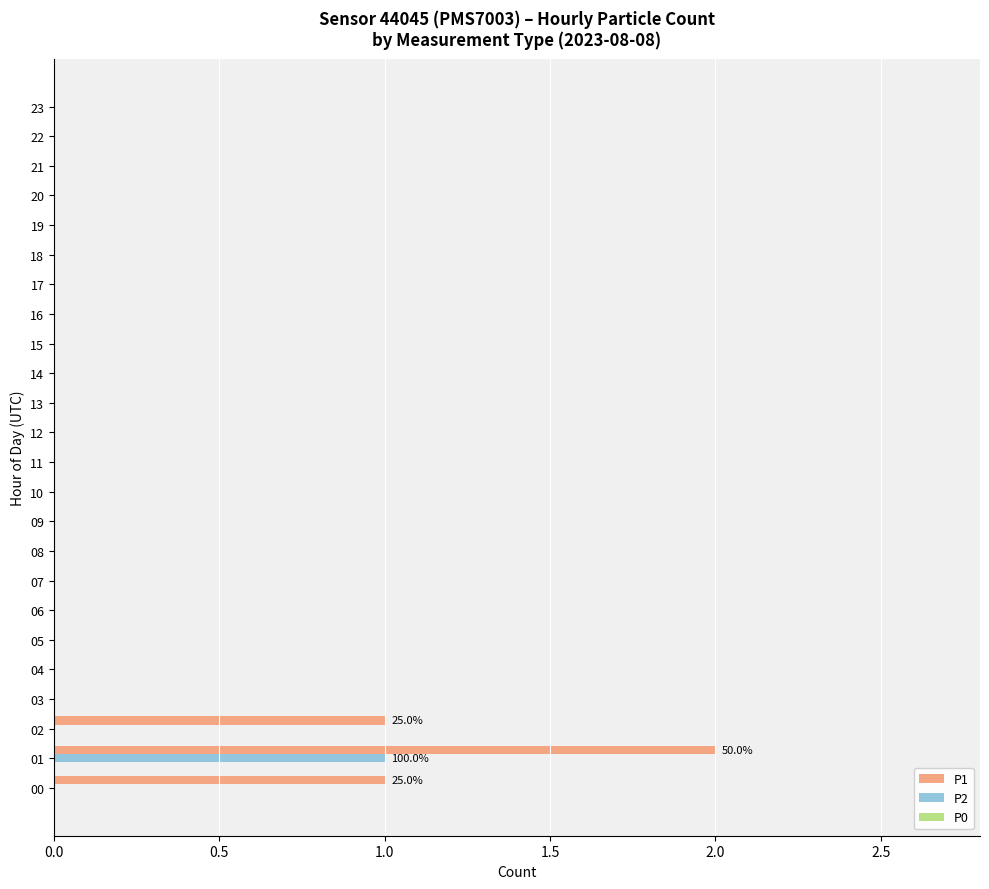

Is it true that P2 equals 0 at 22?

True